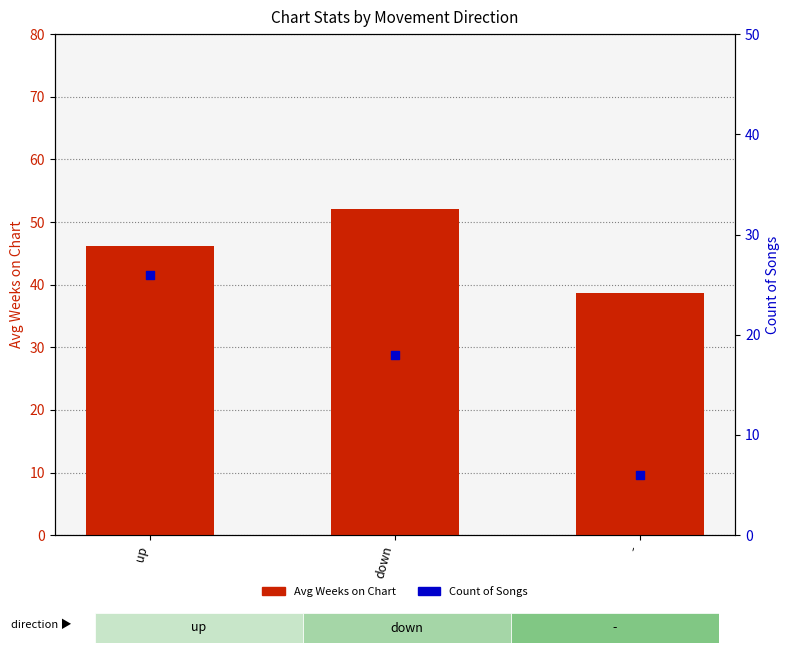

At how many categories does at least one series exceed 40?

2